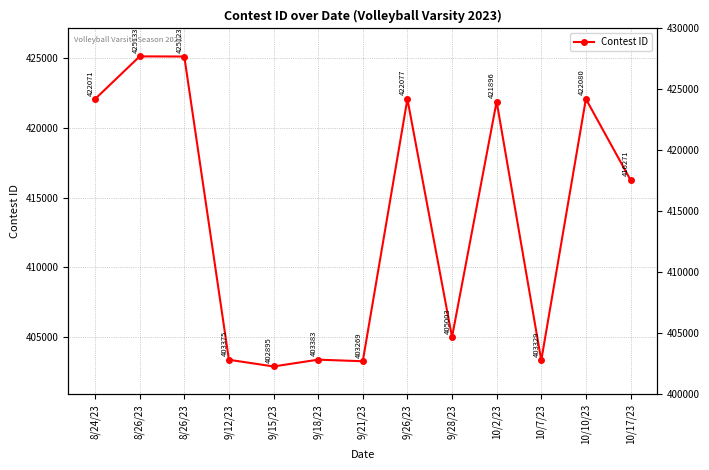

Where is the first local maximum?

8/26/23